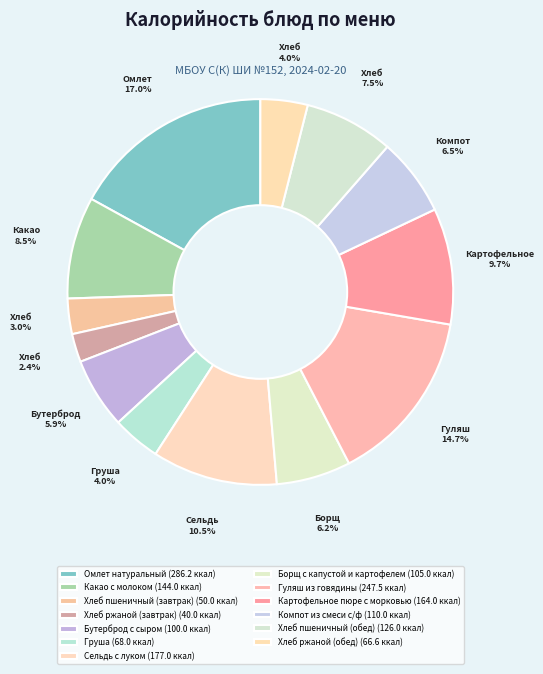

How much of the chart is everything except Компот из смеси с/ф?

93.5%